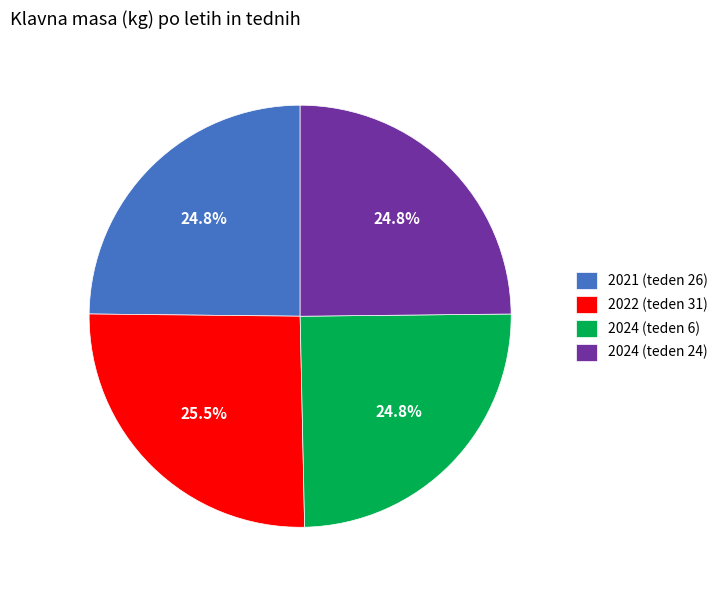

Is there a majority slice in this chart?

No